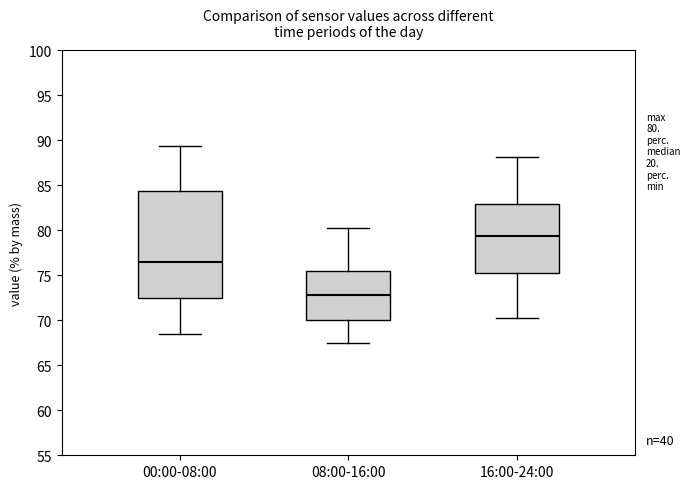

Which box's median line is the lowest?

08:00-16:00